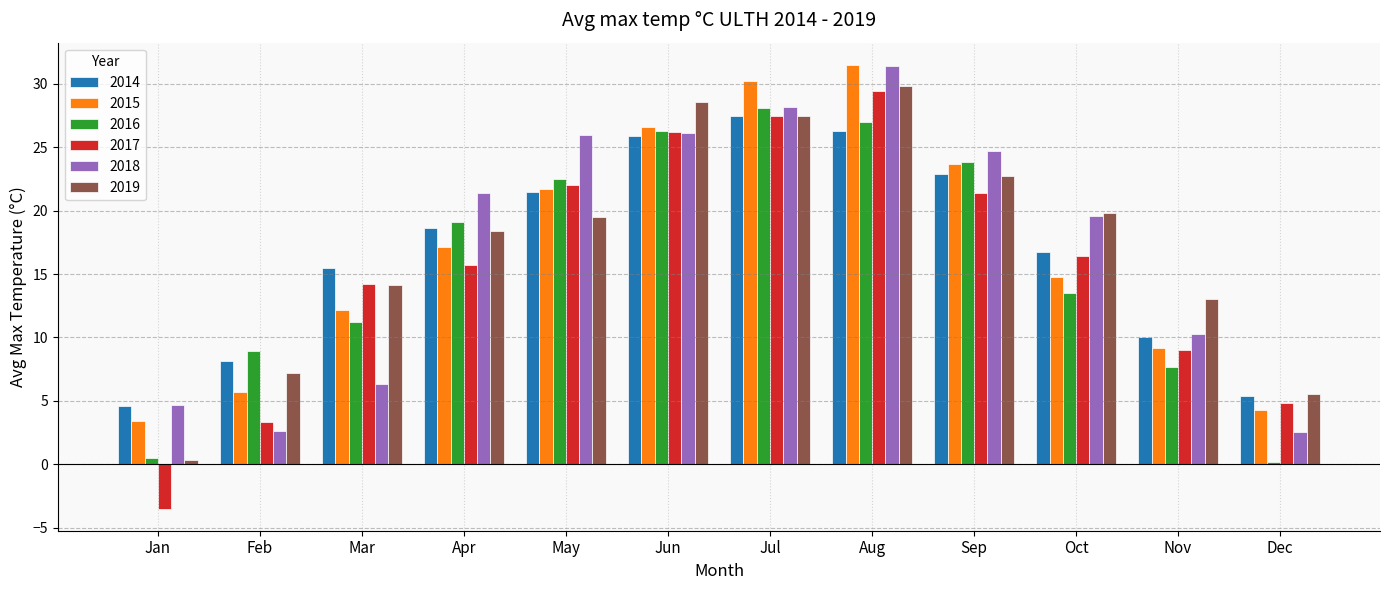

How many values in the 2014 series are below 18?

6